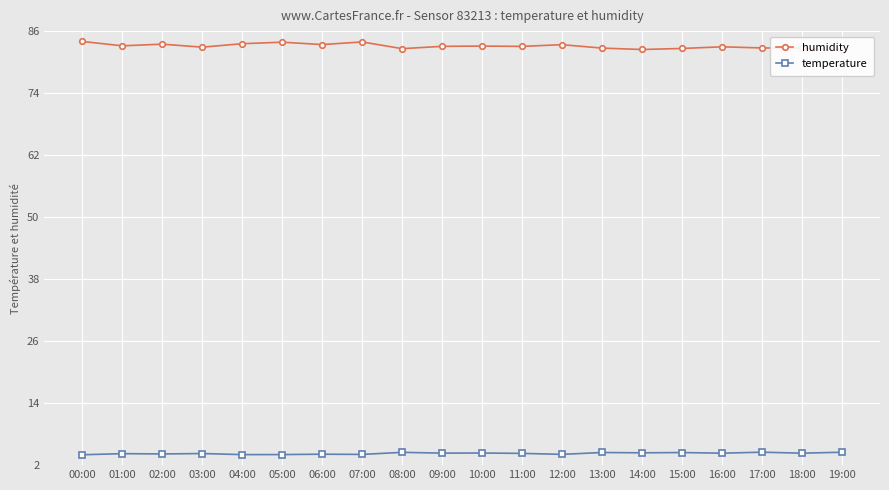

True or false: temperature has more than 2 points higher than both neighbors.

True